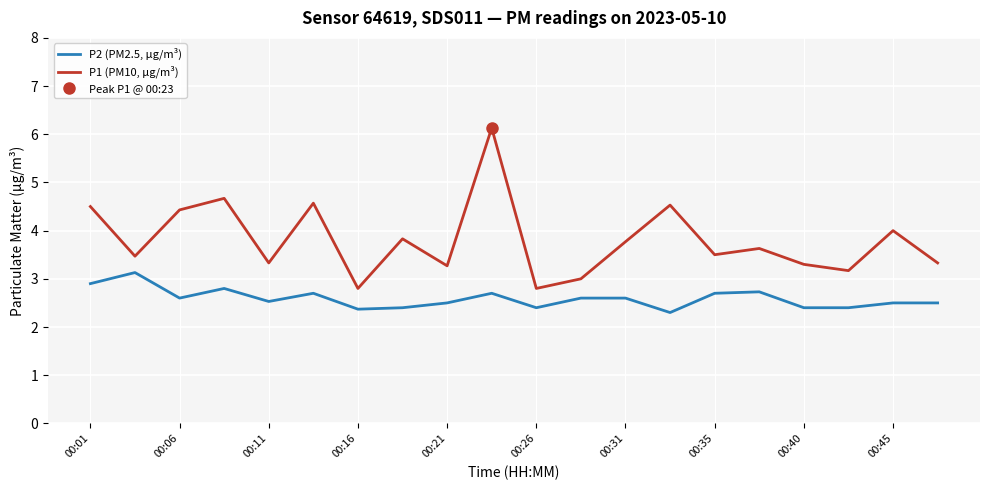

Is it true that P1 (PM10, µg/m³) equals 1.9 at 00:16?

False